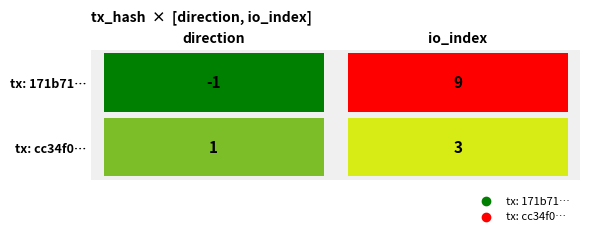

What is the spread (max minus min) of values at 1?

6